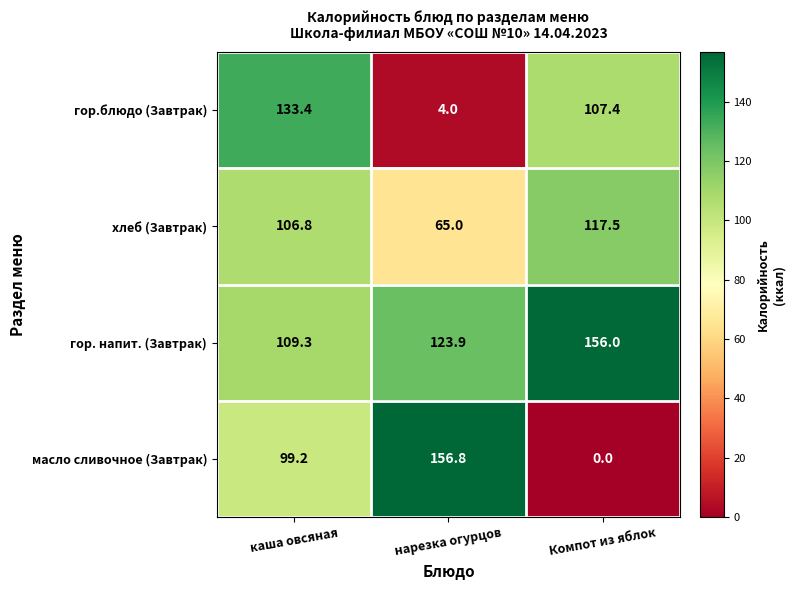

At which category is the sum across all series the highest?

каша овсяная